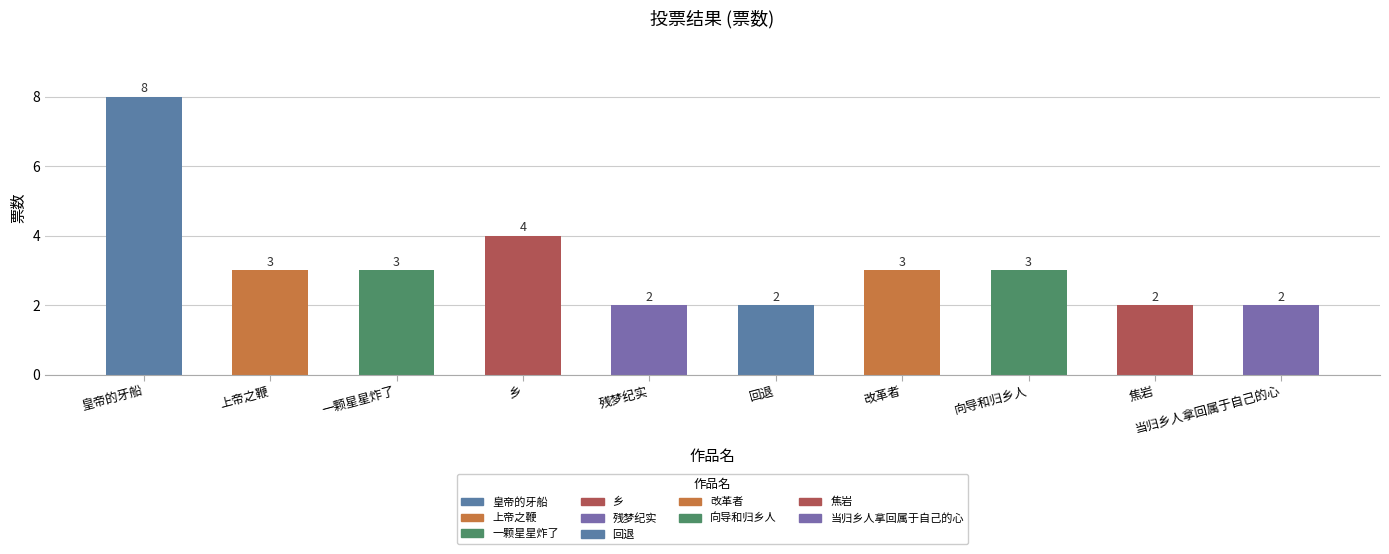

What is the label of the 5th bar from the left?

残梦纪实